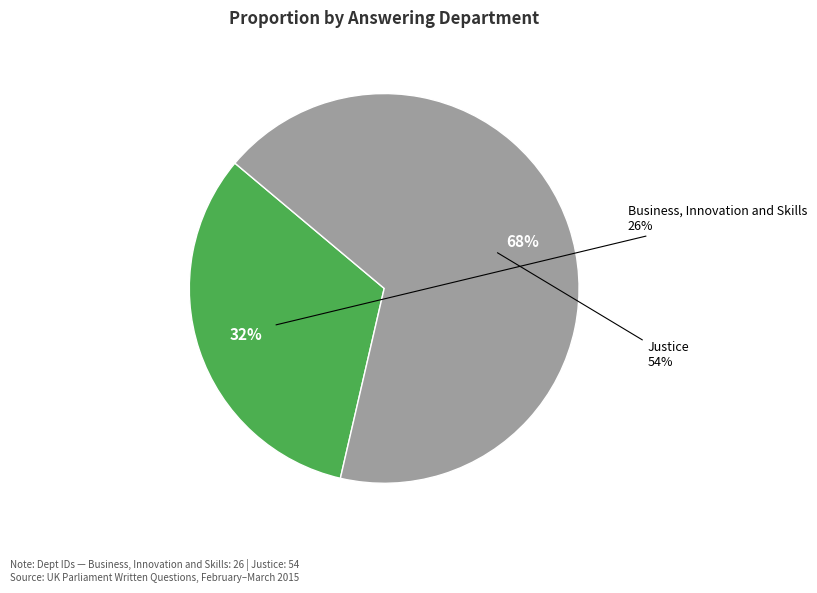

Is there any slice that represents more than half of the pie?

Yes